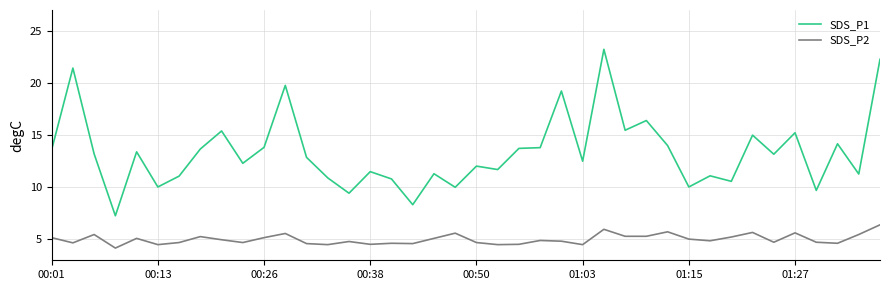

Which series has the widest spread of values?

SDS_P1